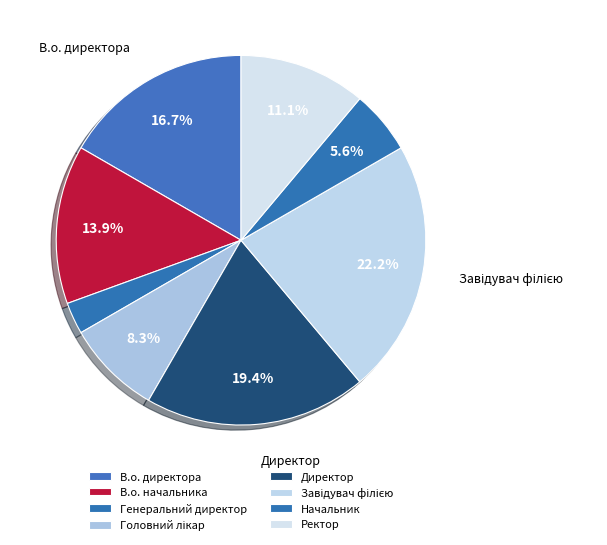

True or false: Головний лікар accounts for 8% of the total.

True